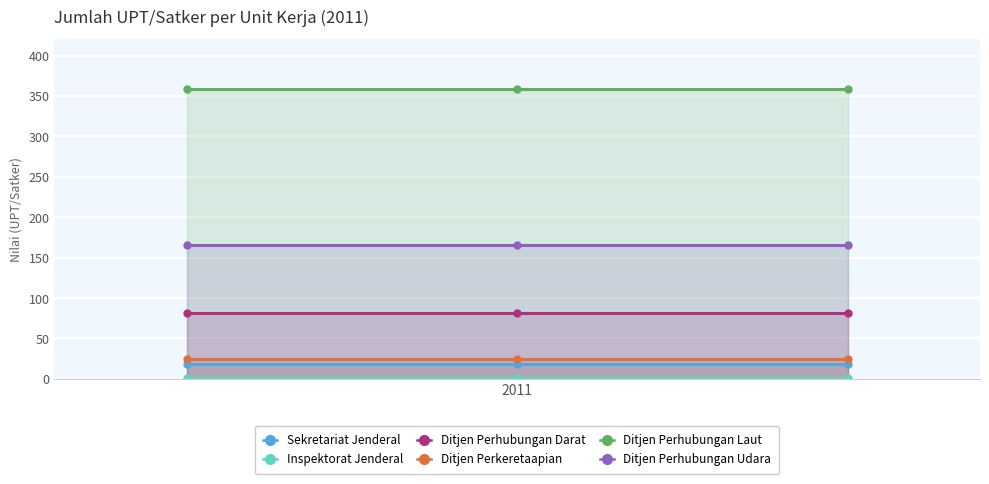

Which series has the largest total across all categories?

Ditjen Perhubungan Laut